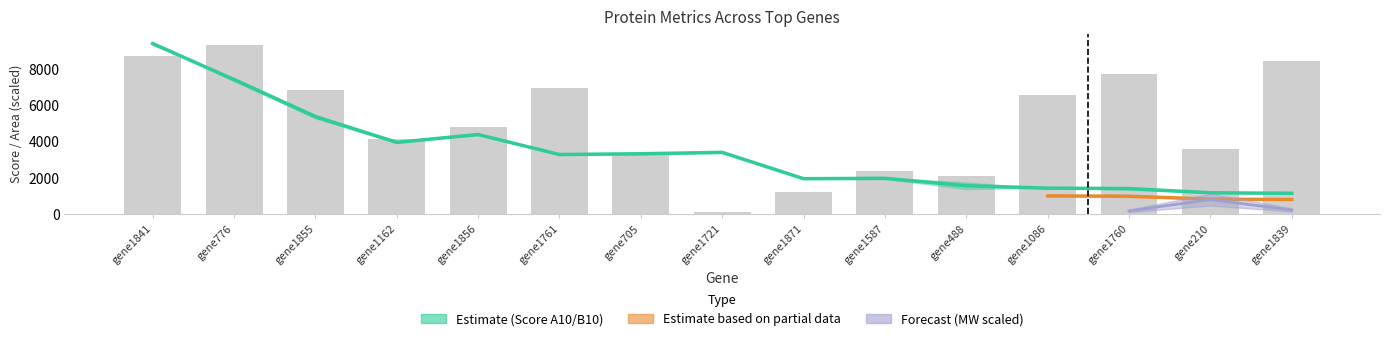

What is the total value across all series at gene1841?

18087.6